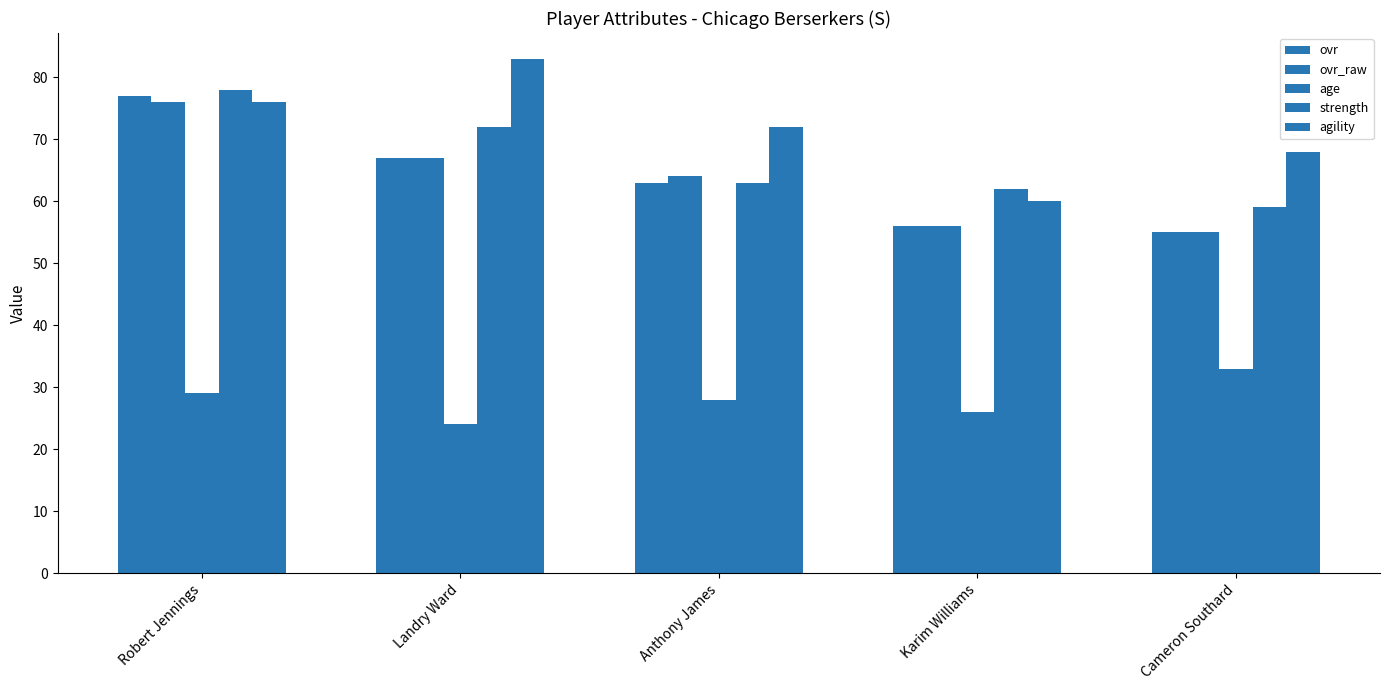

How many data points in agility are less than 72?

2